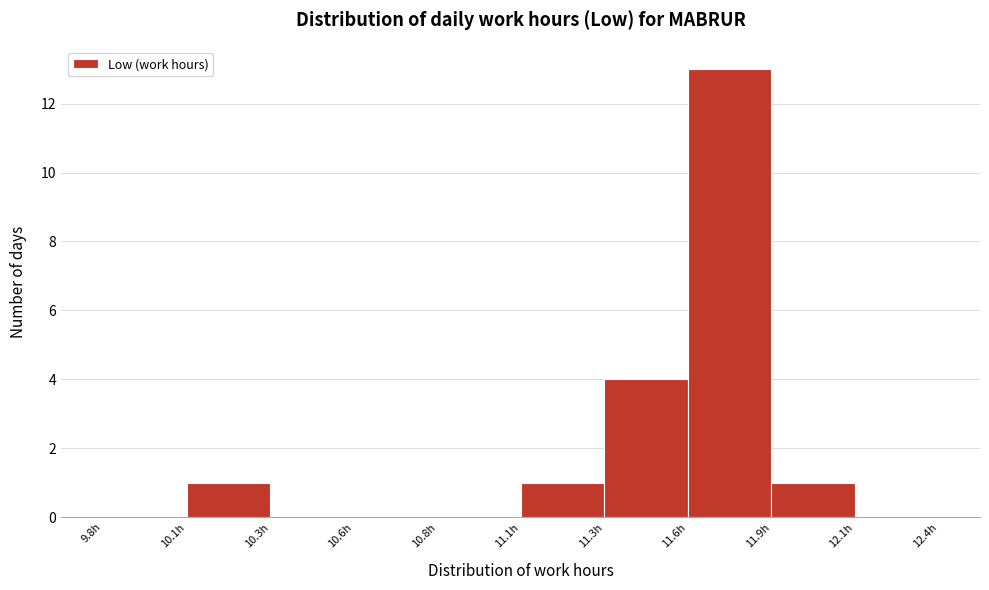

Reading right to left, what are all the values shown in this chart?

12.1h=0	11.9h=1	11.6h=13	11.3h=4	11.1h=1	10.8h=0	10.6h=0	10.3h=0	10.1h=1	9.8h=0